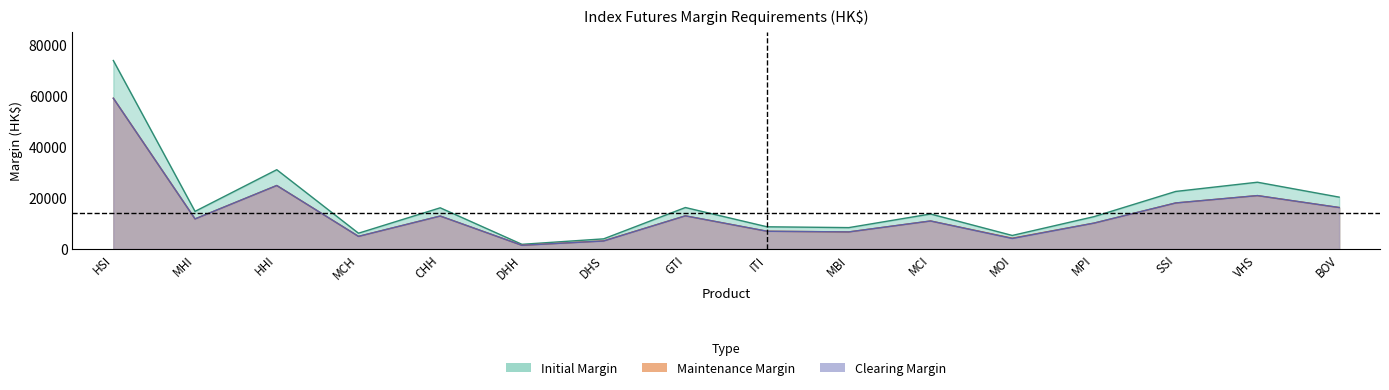

Reading right to left, extract all data points from this chart.

Initial: BOV=20390	VHS=26240	SSI=22620	MPI=12730	MOI=5350	MCI=13780	MBI=8430	ITI=8750	GTI=16310	DHS=4020	DHH=1870	CHH=16200	MCH=6230	HHI=31150	MHI=14800	HSI=74000
Maintenance: BOV=16310	VHS=20990	SSI=18100	MPI=10190	MOI=4280	MCI=11030	MBI=6740	ITI=7000	GTI=13050	DHS=3220	DHH=1490	CHH=12970	MCH=4990	HHI=24950	MHI=11840	HSI=59200
Clearing: BOV=16310	VHS=20990	SSI=18100	MPI=10190	MOI=4160	MCI=11030	MBI=6740	ITI=7000	GTI=13050	DHS=3170	DHH=1490	CHH=12970	MCH=4990	HHI=24950	MHI=11840	HSI=59200